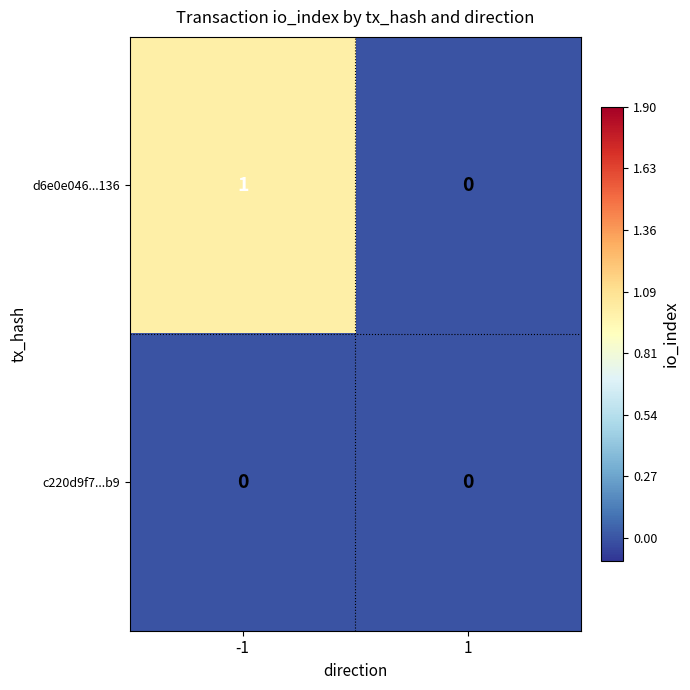

Rank the series by their average value, from highest to lowest.

d6e0e046...136, c220d9f7...b9